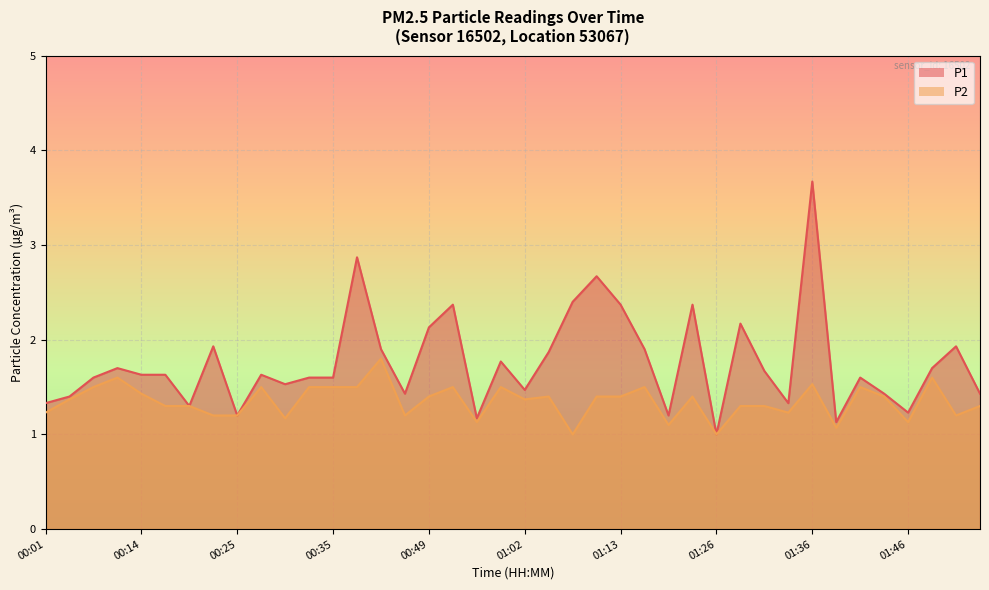

What is the difference between the highest and lowest values at 01:10?

1.3